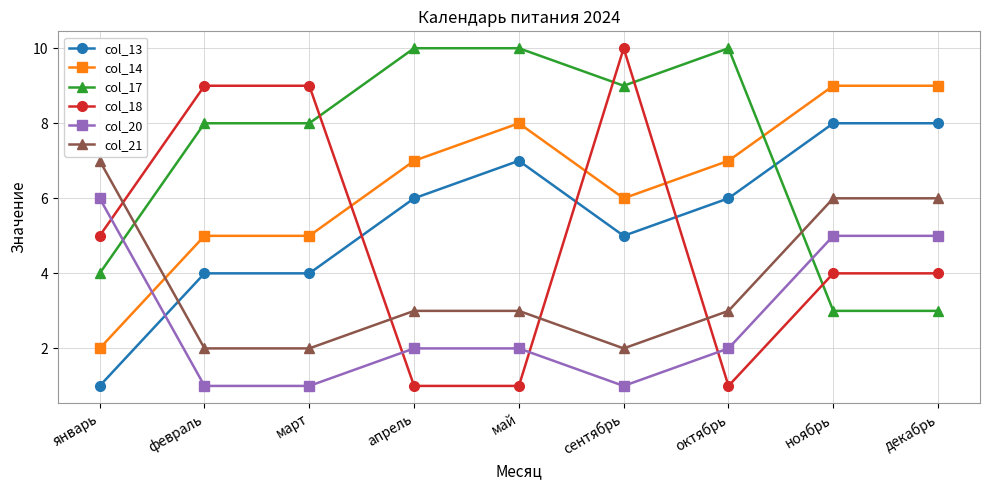

How many data points does each series have?

9